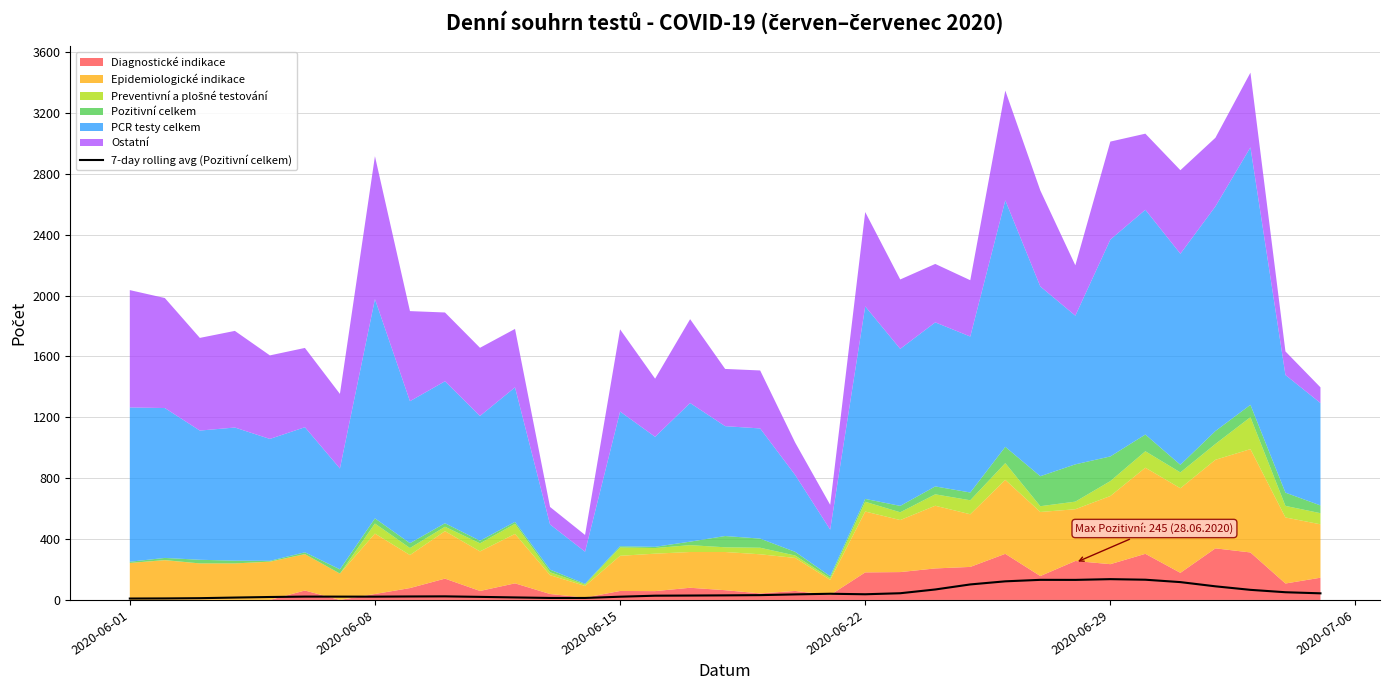

Reading left to right, transcribe all the data shown in this chart.

9.1	9.9	11.6	15.6	19.3	21.9	21.7	21.6	22.7	23.4	20.1	16.4	13.0	13.0	21.1	27.9	28.9	30.0	31.6	36.4	40.6	37.3	44.0	68.7	101.9	122.3	132.0	131.7	136.6	132.9	117.1	89.4	66.3	50.6	43.4